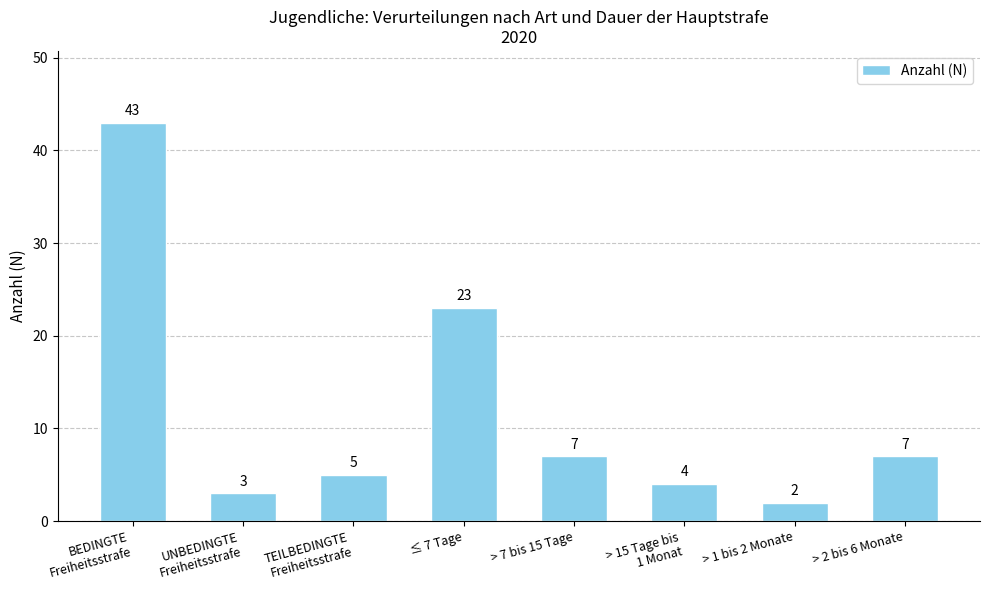

Where is the data nearest to the value 22?

≤ 7 Tage